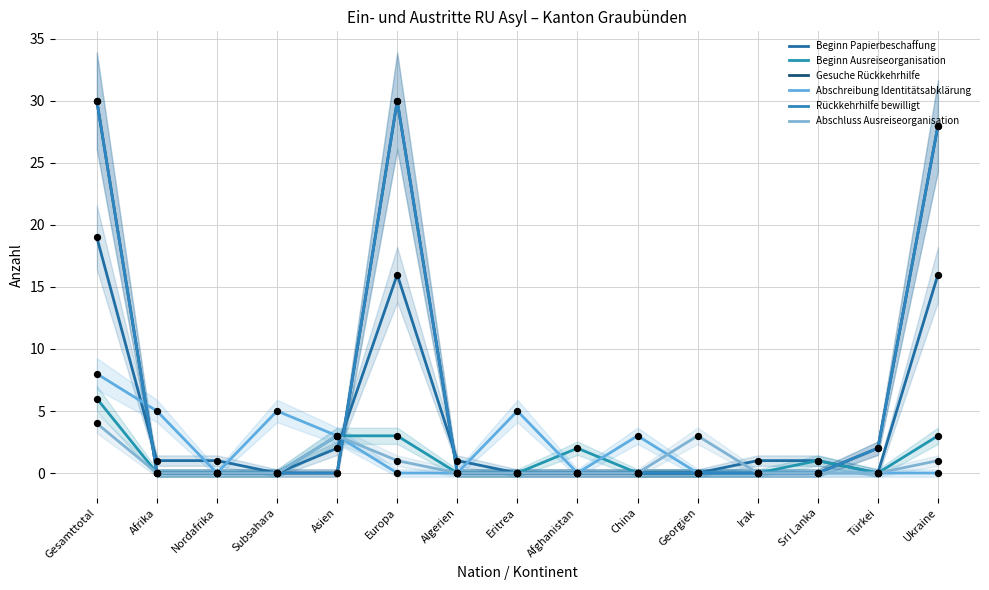

Which series has the widest spread of Y values?

Gesuche Rückkehrhilfe